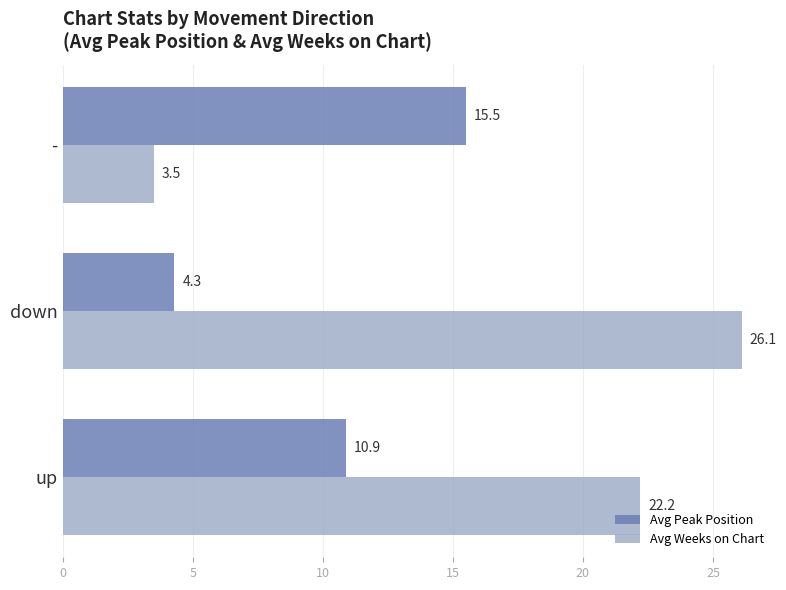

At how many categories does at least one series exceed 21?

2